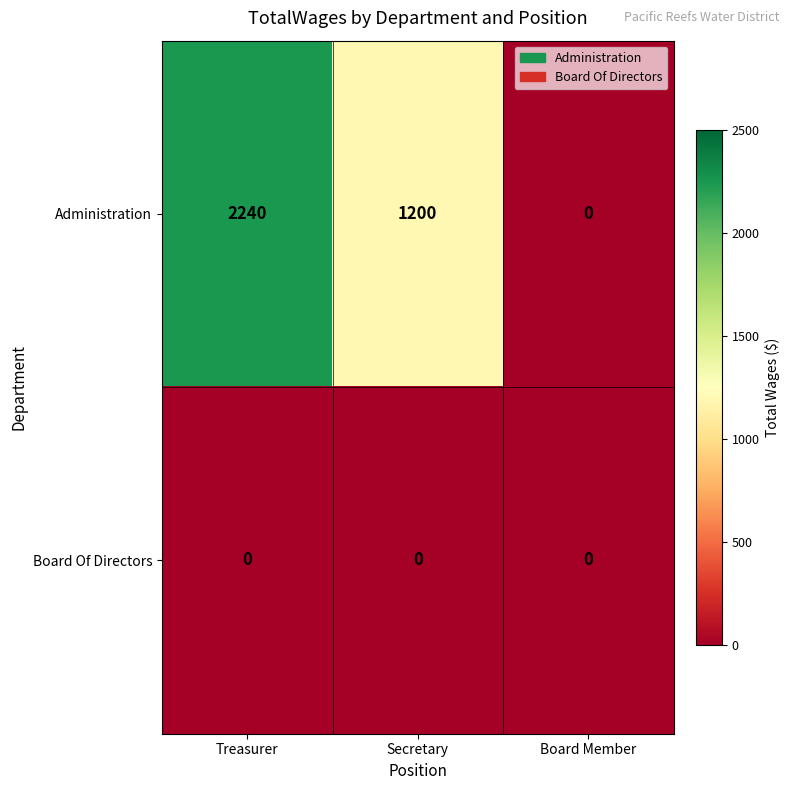

Which series has the largest total across all categories?

Administration